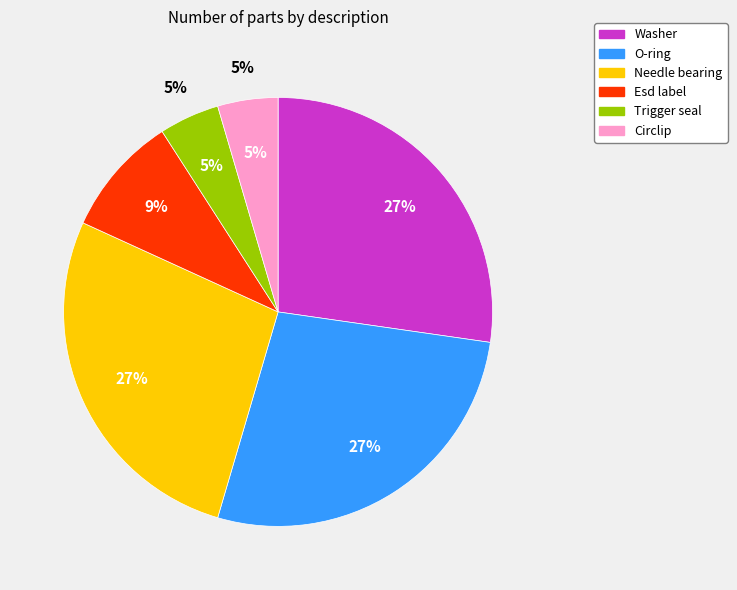

Which has a higher value, Trigger seal or Needle bearing?

Needle bearing